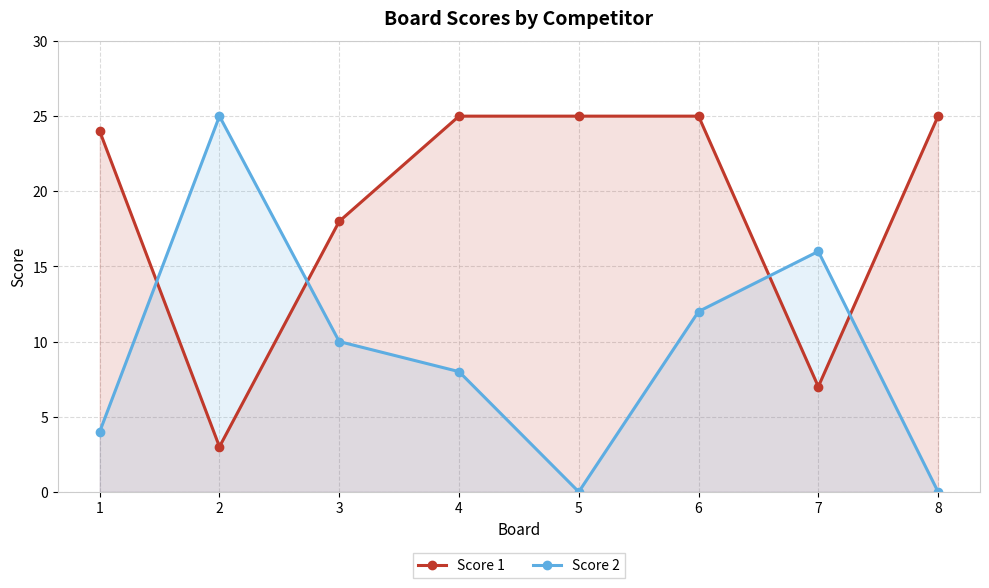

What is the sum of all Score 1 values?

152